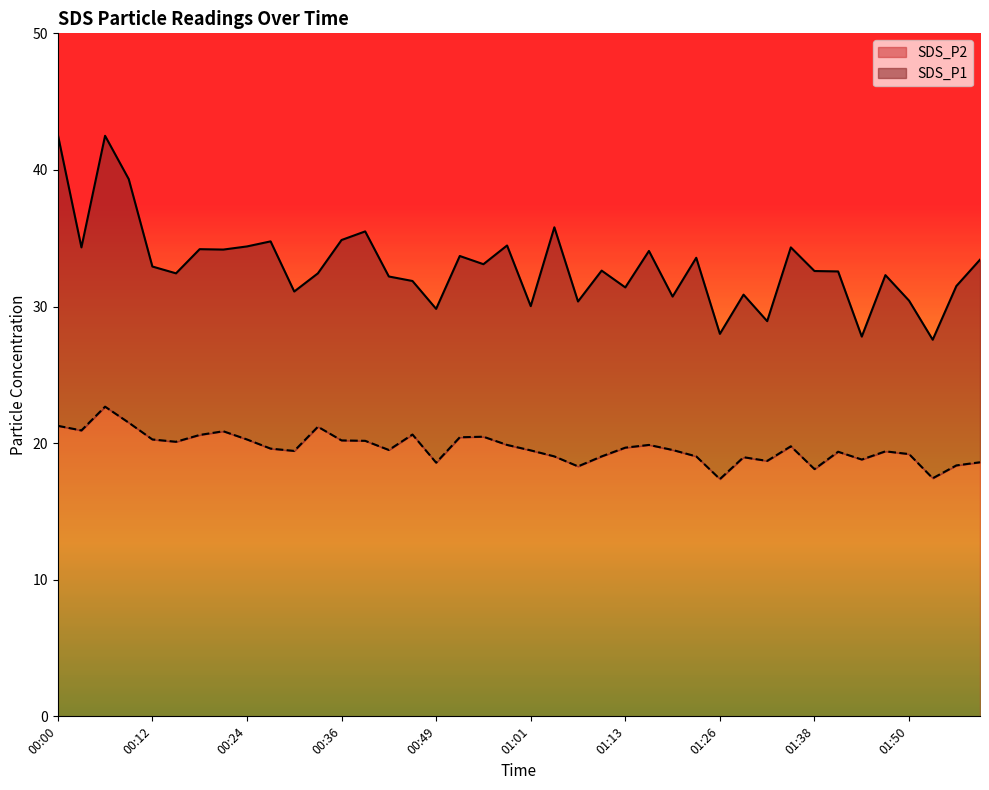

How many values in the SDS_P2 series exceed 19?

30